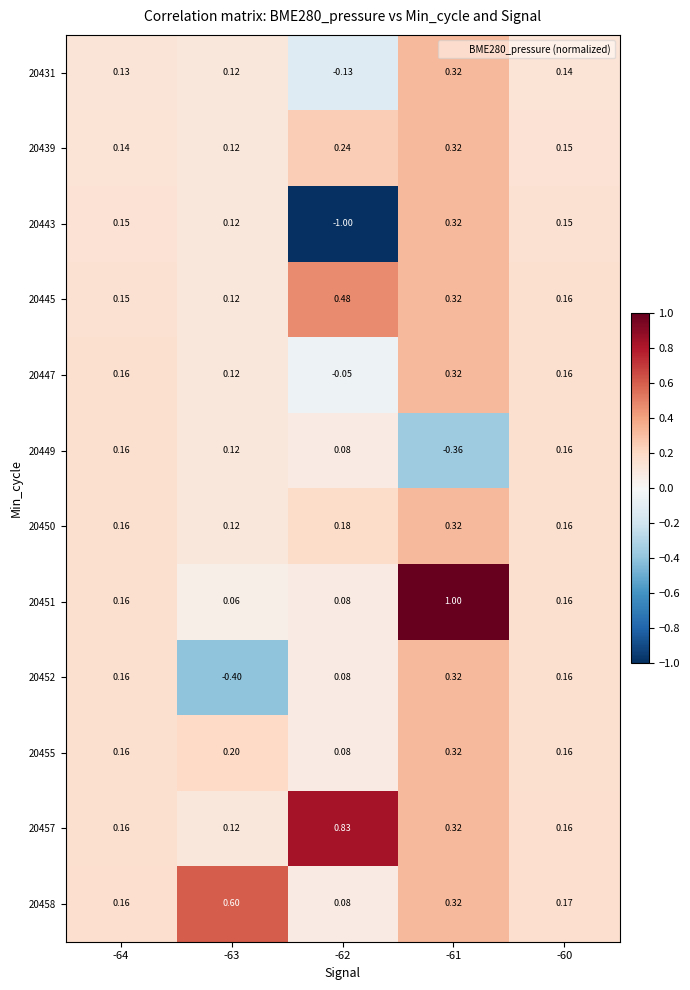

What is the maximum value shown in the chart?

1.0